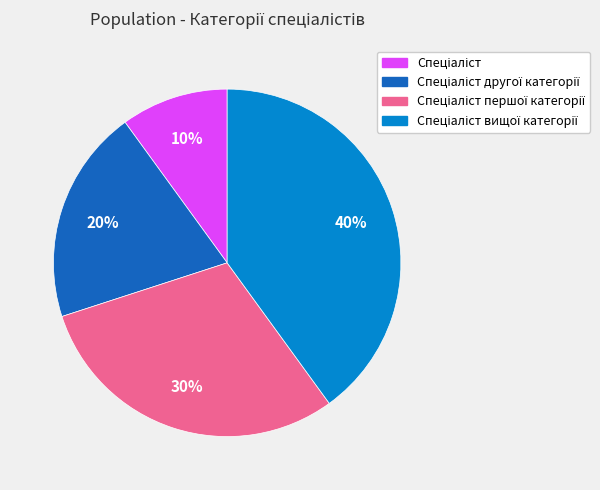

Is there any slice that represents more than half of the pie?

No